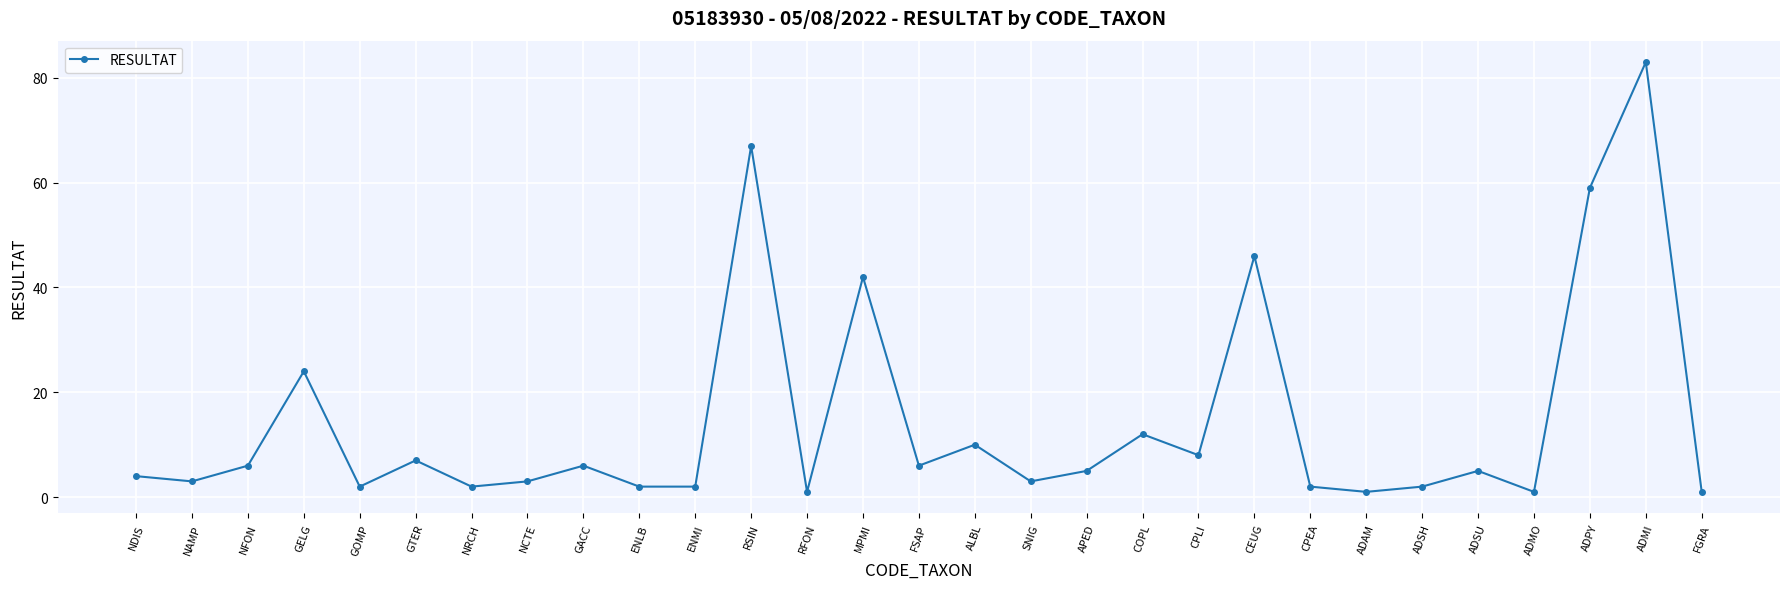

How many lines are shown in the chart?

1